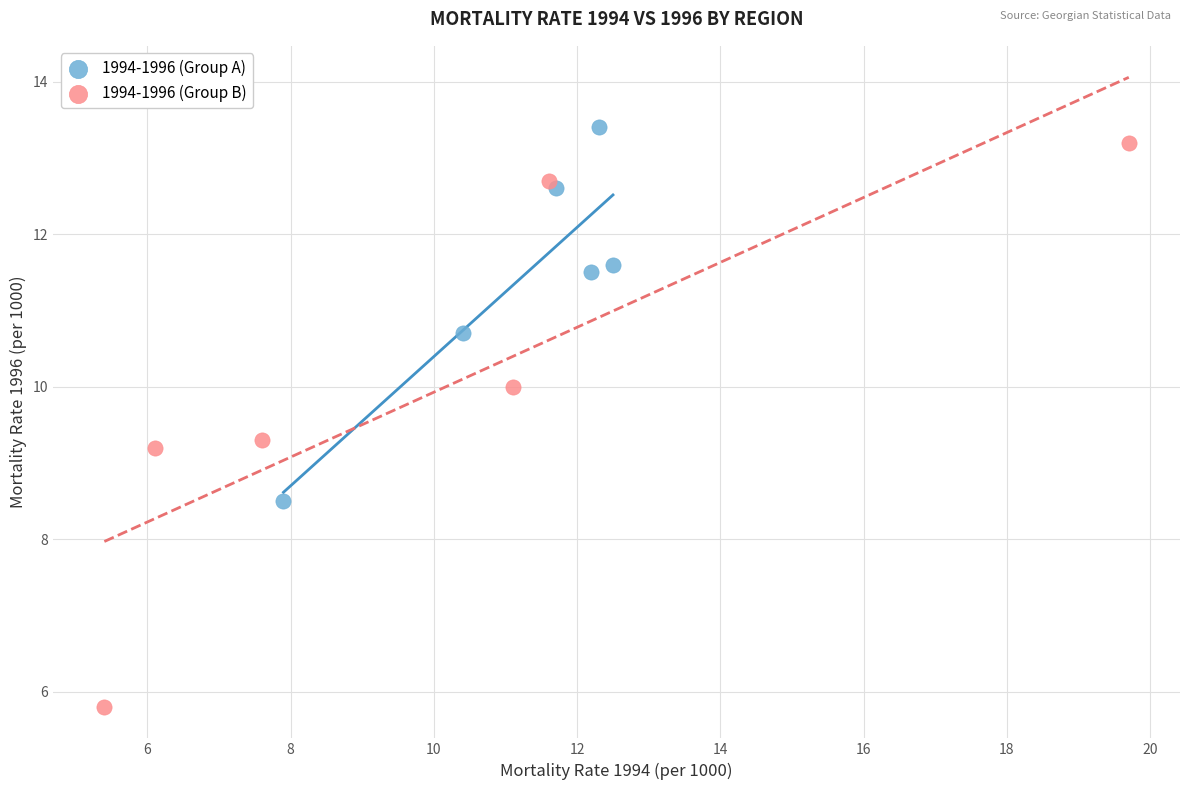

What are all the series names shown in the legend?

1994-1996 (Group A), 1994-1996 (Group B)